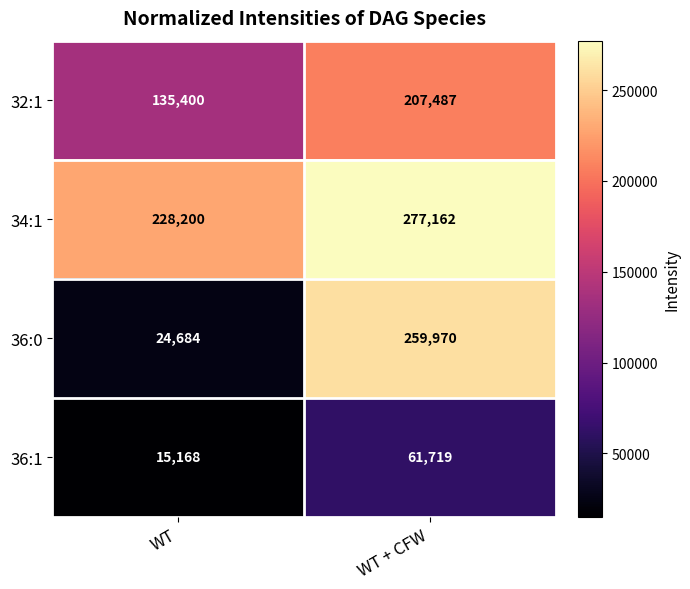

What is the sum of all 32:1 values?

342887